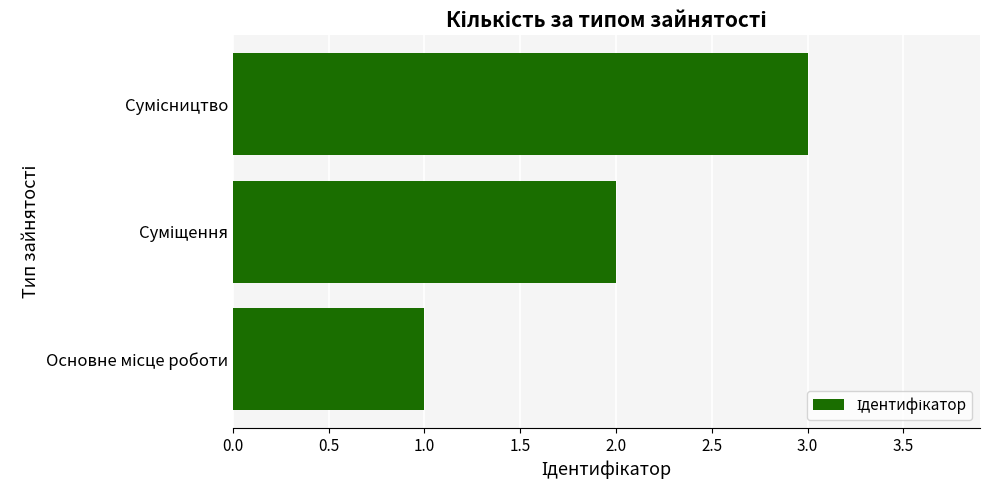

How many bars are there in total?

3